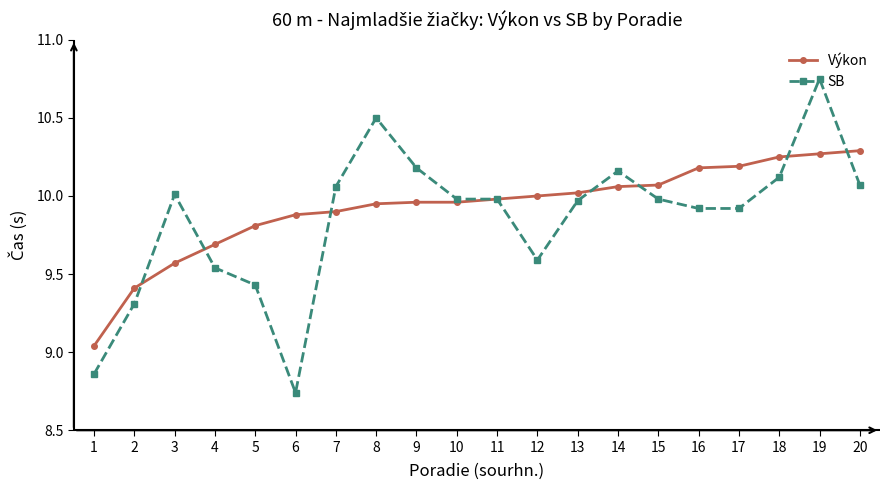

How many series are shown in this chart?

2